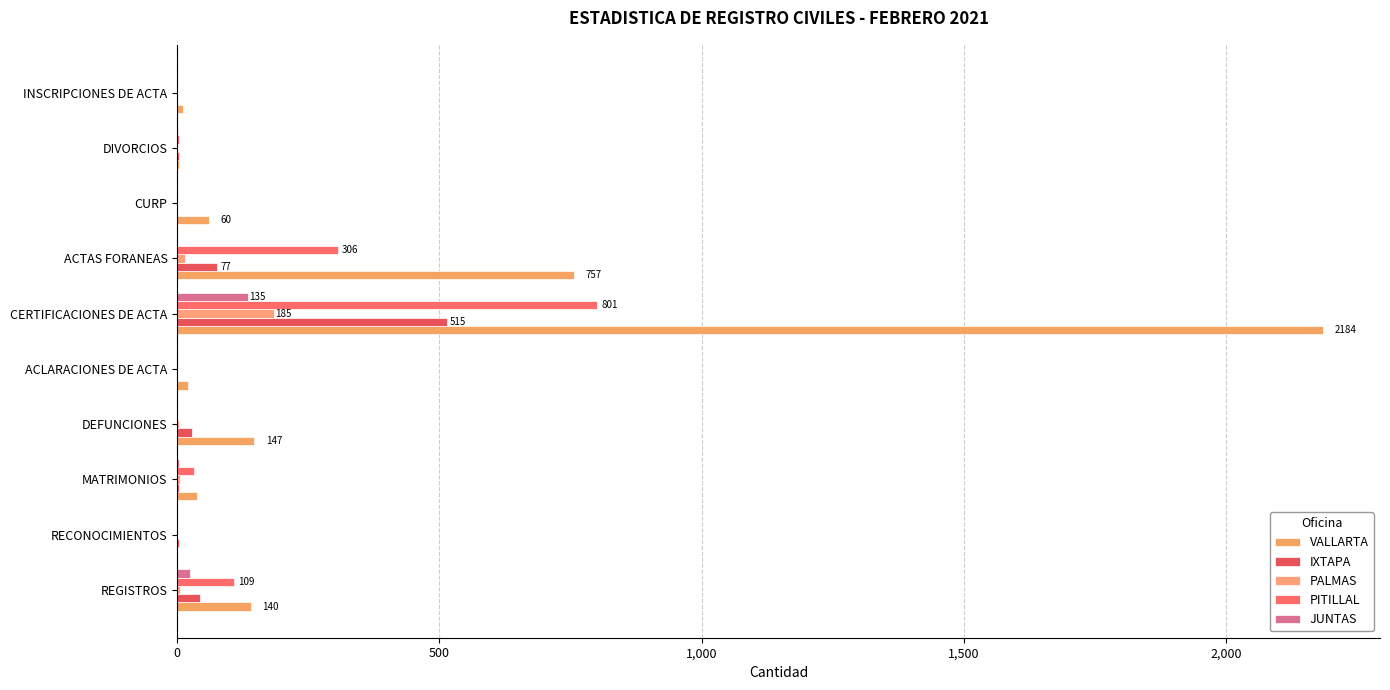

Which series has the widest spread of values?

VALLARTA